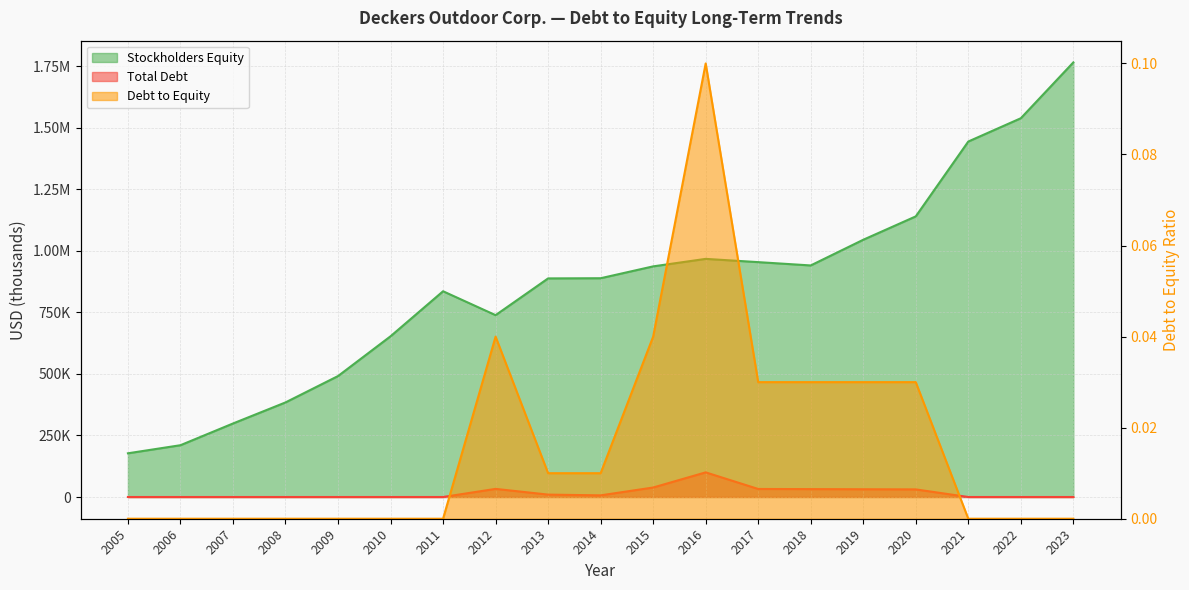

At which category is the sum across all series the highest?

2023